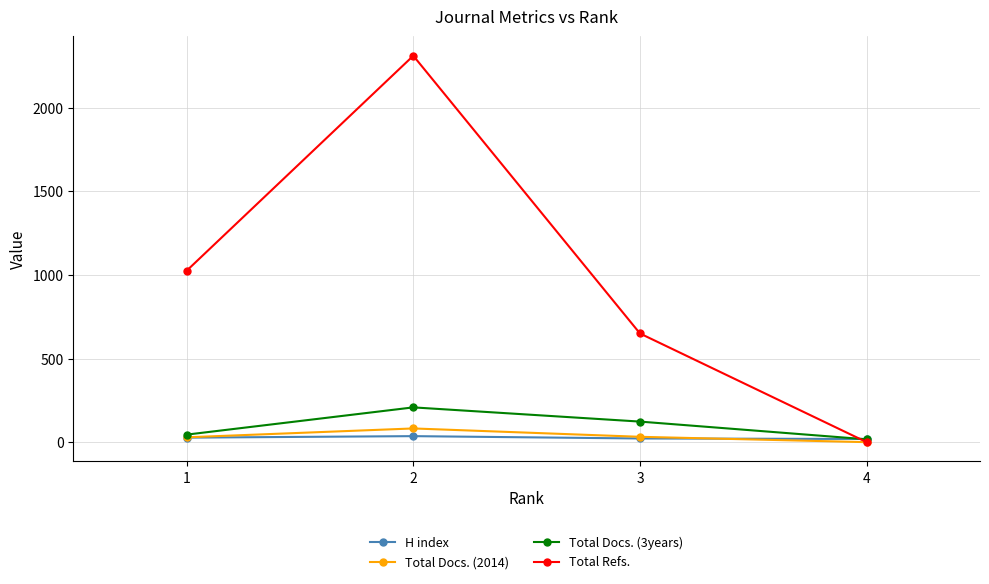

Rank the series by their maximum value, from lowest to highest.

H index, Total Docs. (2014), Total Docs. (3years), Total Refs.